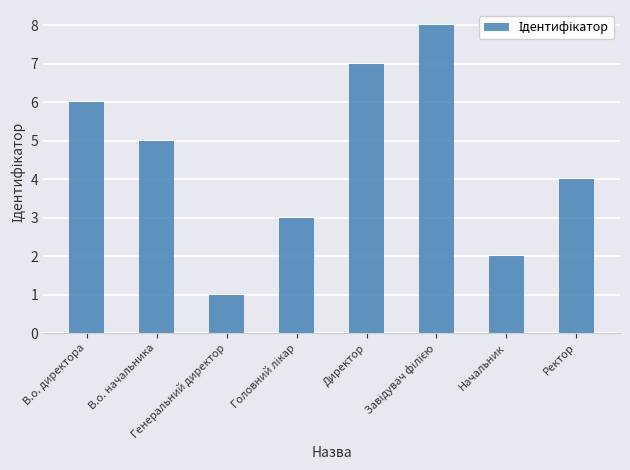

What is the sum of all values?

36